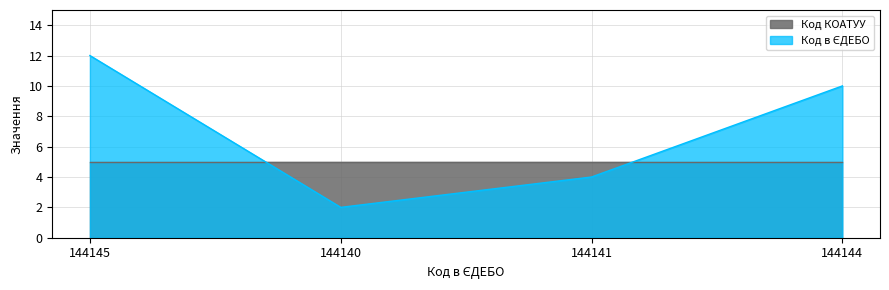

How many points are lower than both their immediate neighbors (excluding endpoints)?

1